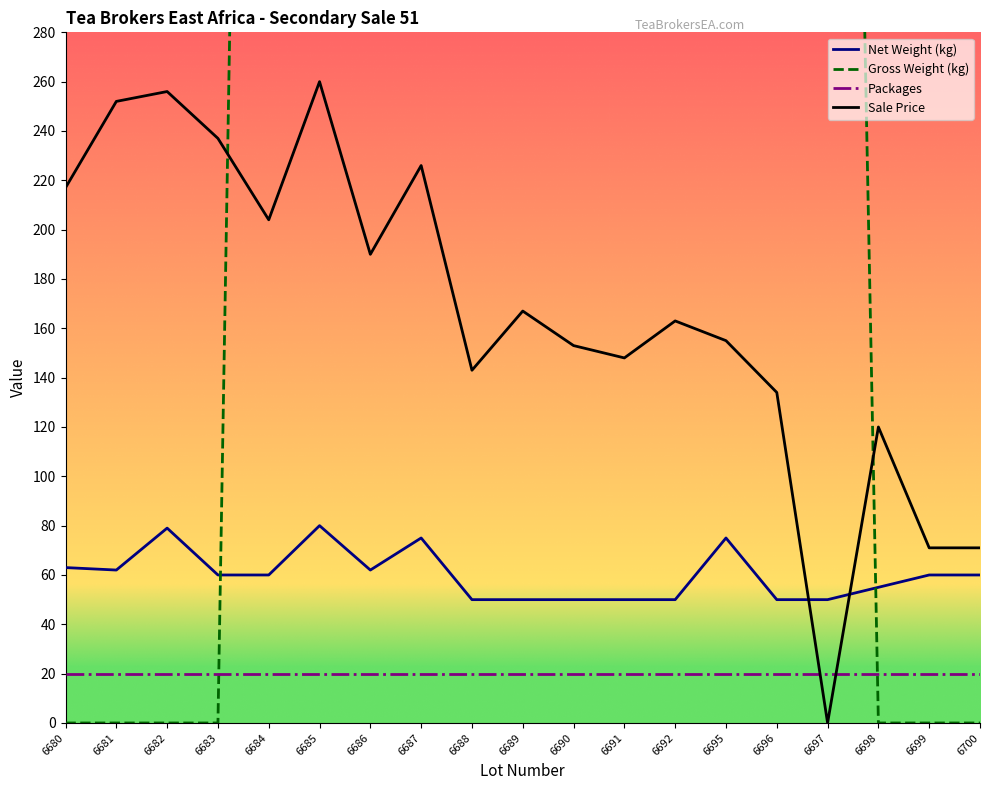

What is the difference between the second highest and second lowest values in the Gross Weight (kg) series?

1571